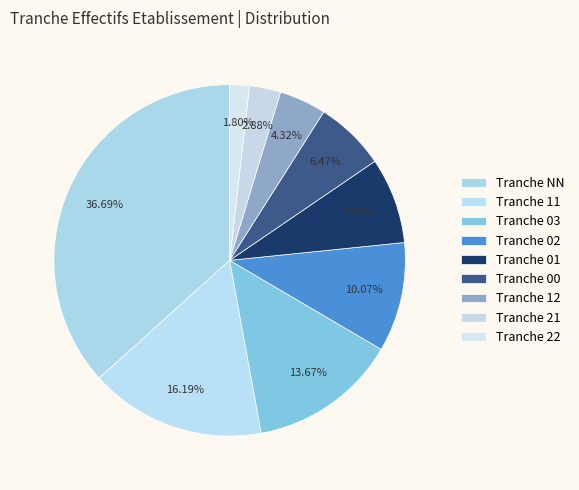

To the nearest percent, what is the average slice percentage?

11%